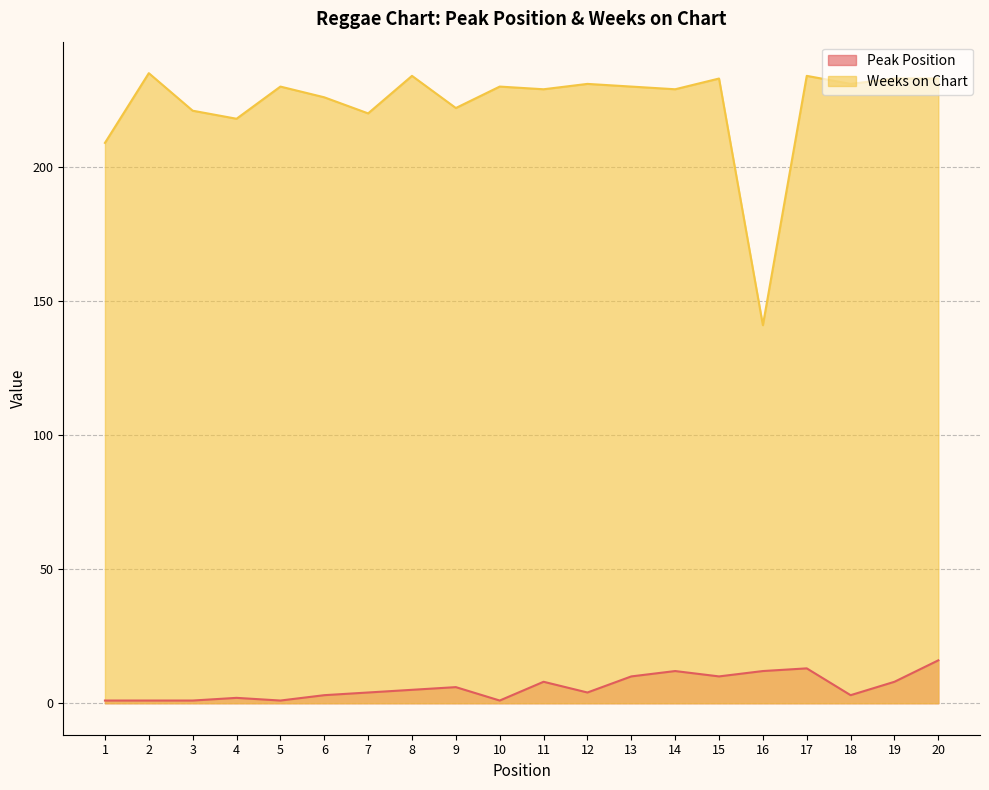

List the series in order of their peak value, highest first.

Weeks on Chart, Peak Position